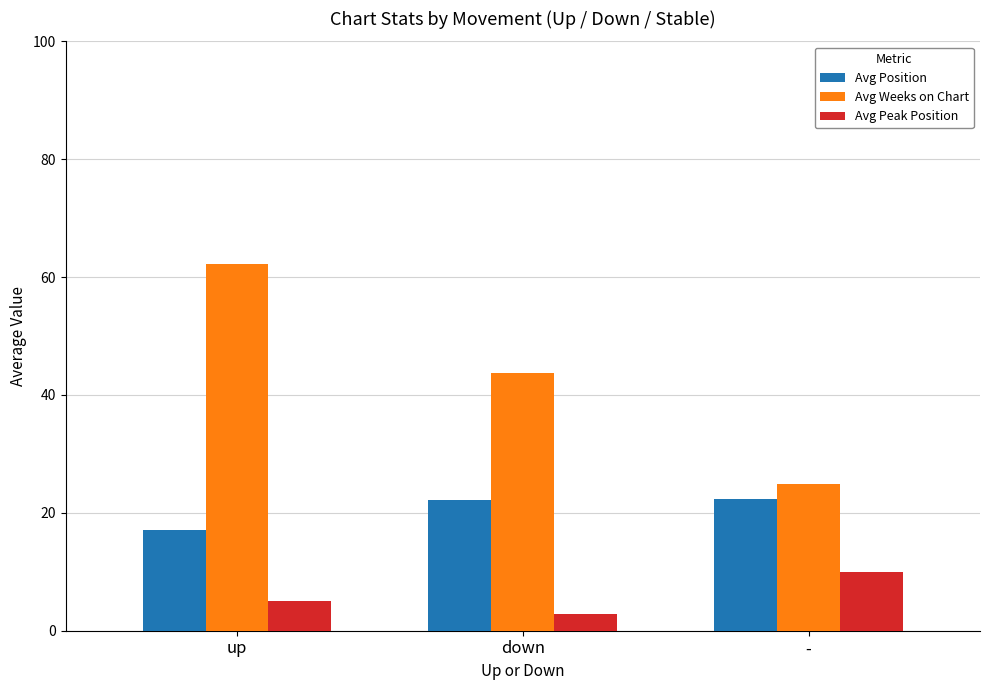

At how many categories does at least one series exceed 36?

2